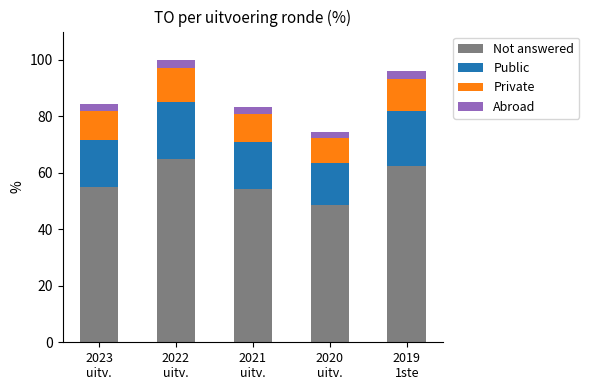

What is the sum of all Not answered values?

285.0